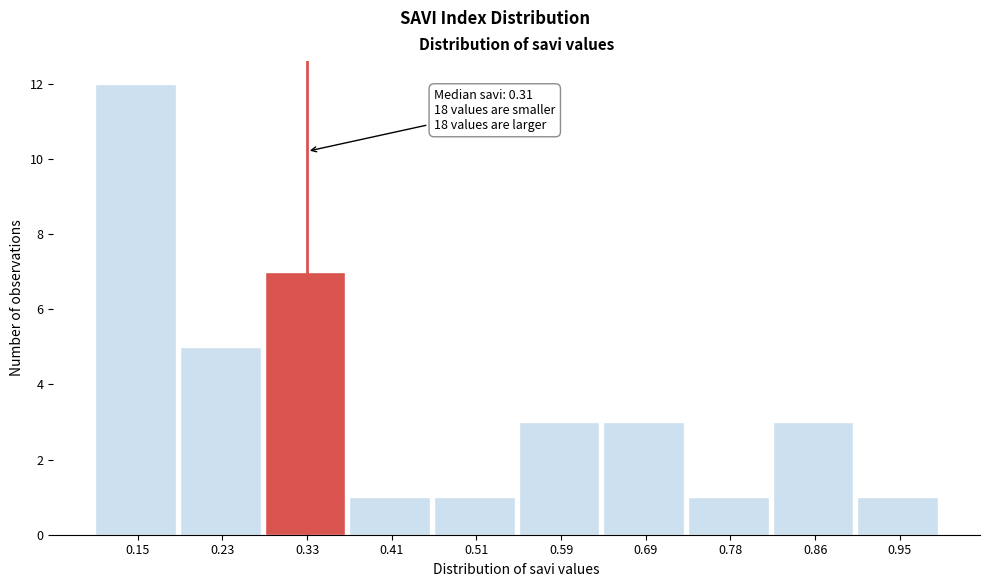

Which range on the x-axis has the tallest bar?

0.10 to 0.19